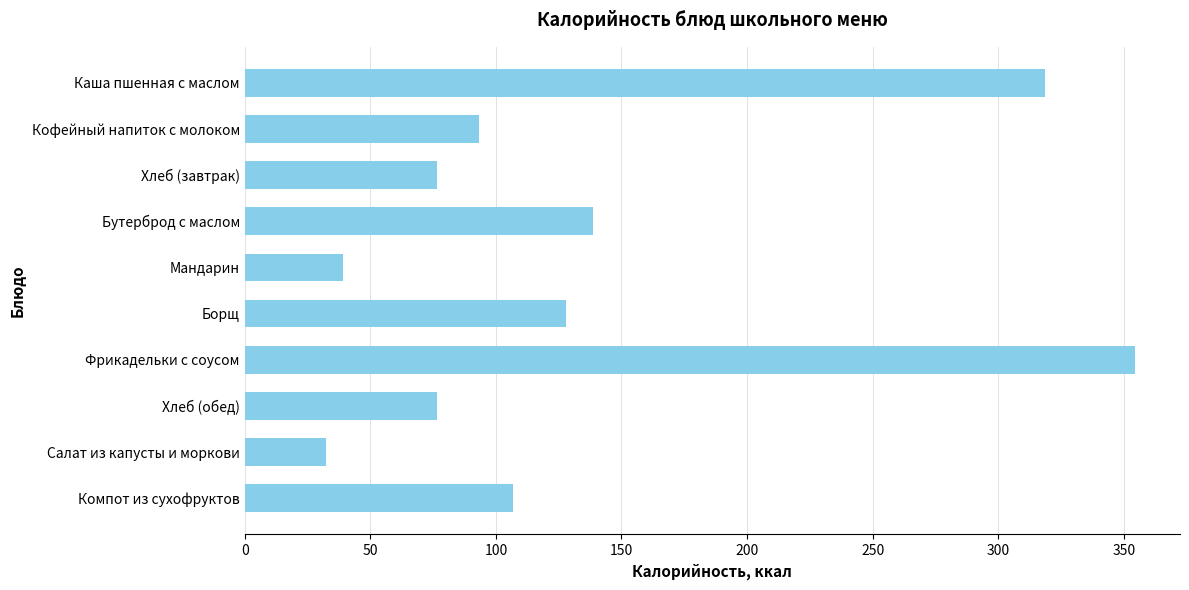

Which category has the highest value across all series?

Фрикадельки с соусом